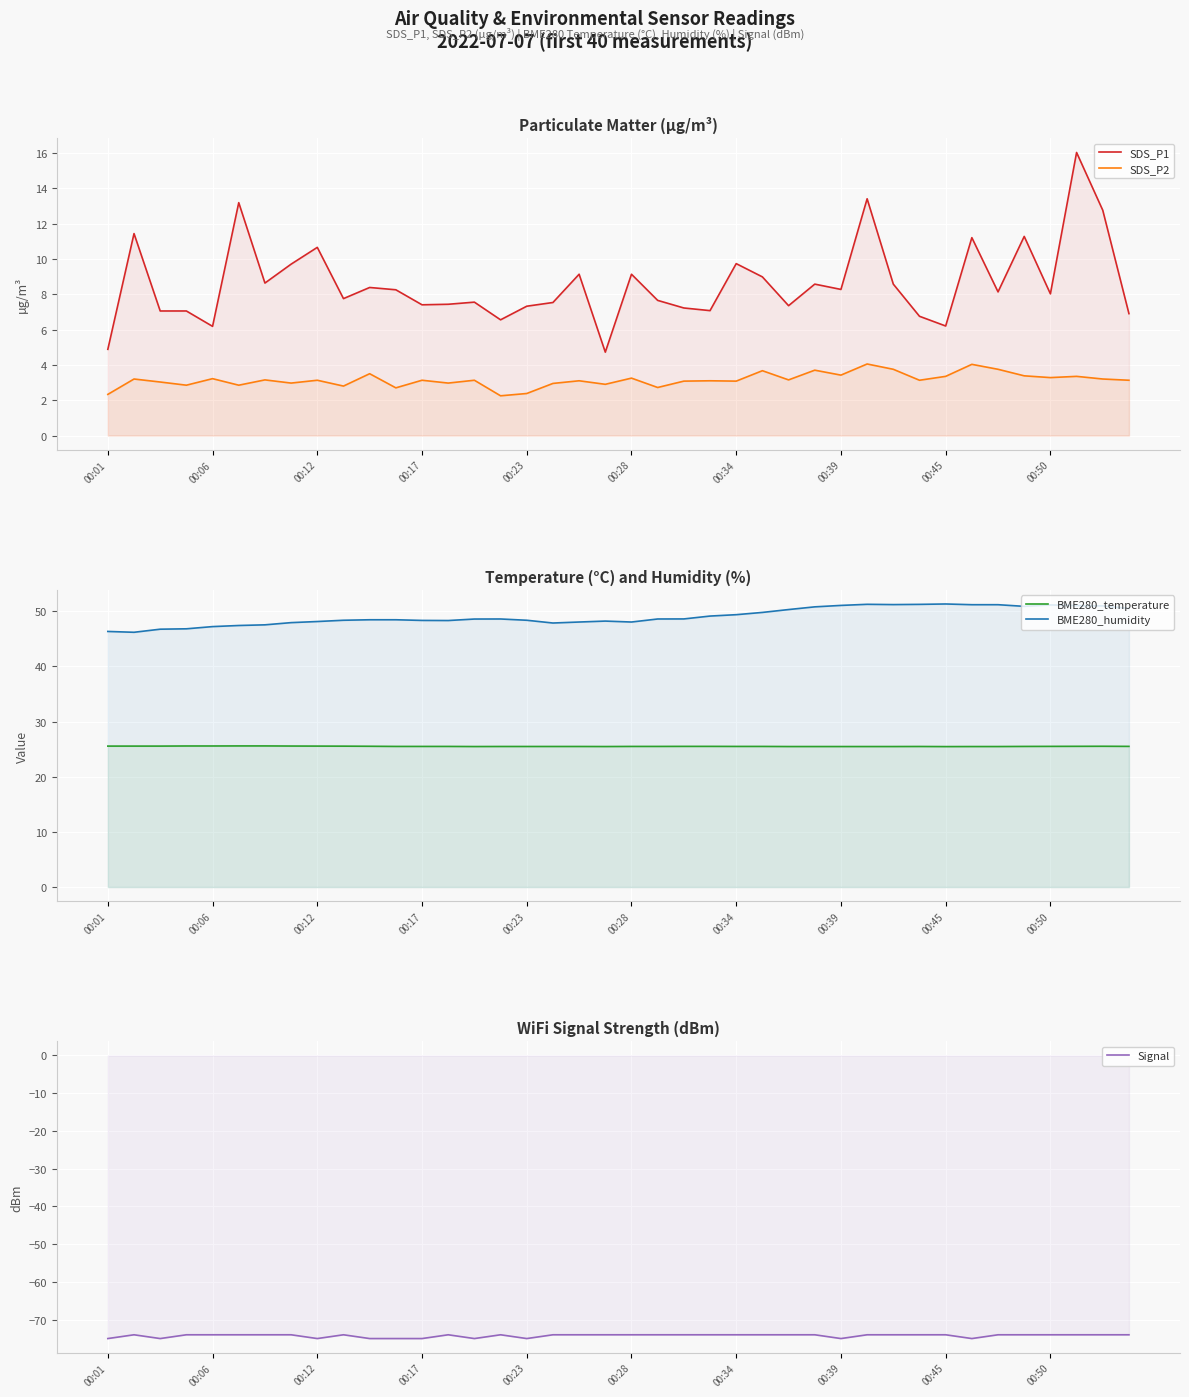

Where is BME280_temperature nearest to the value 25?

00:45